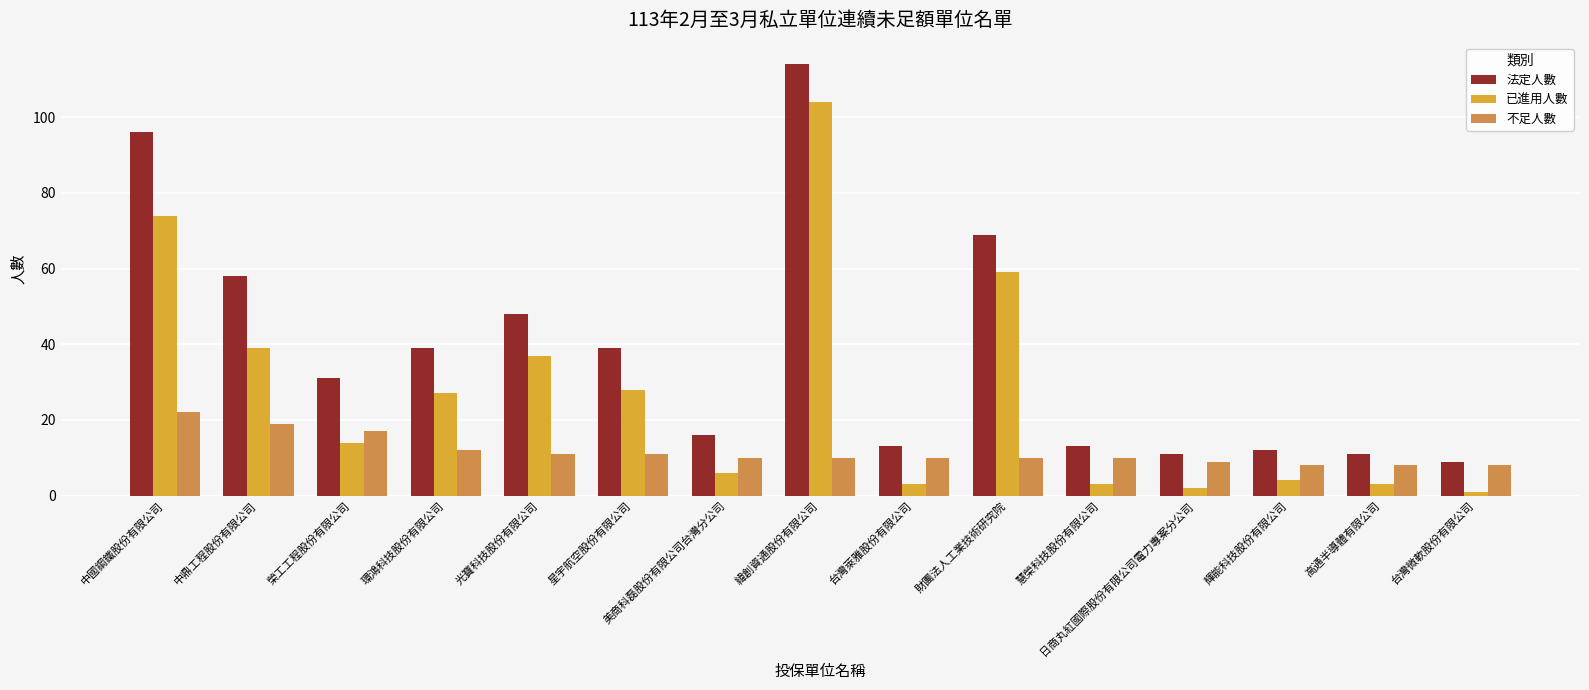

Are the bars horizontal?

No